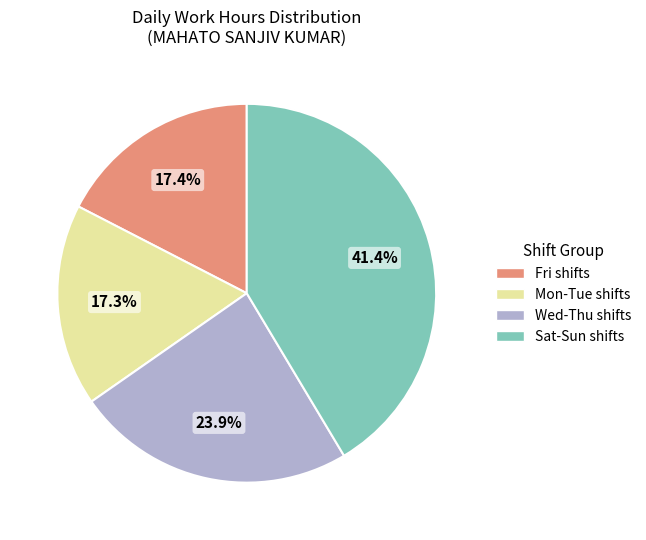

How many slices are in this pie chart?

4